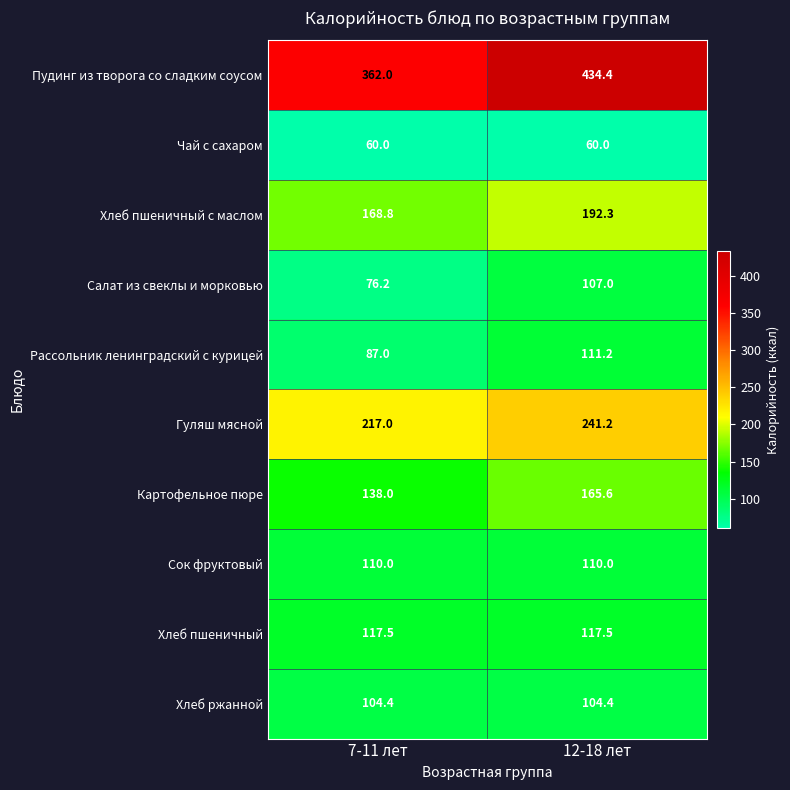

Is it true that Салат из свеклы и морковью equals 140.5 at 12-18 лет?

False